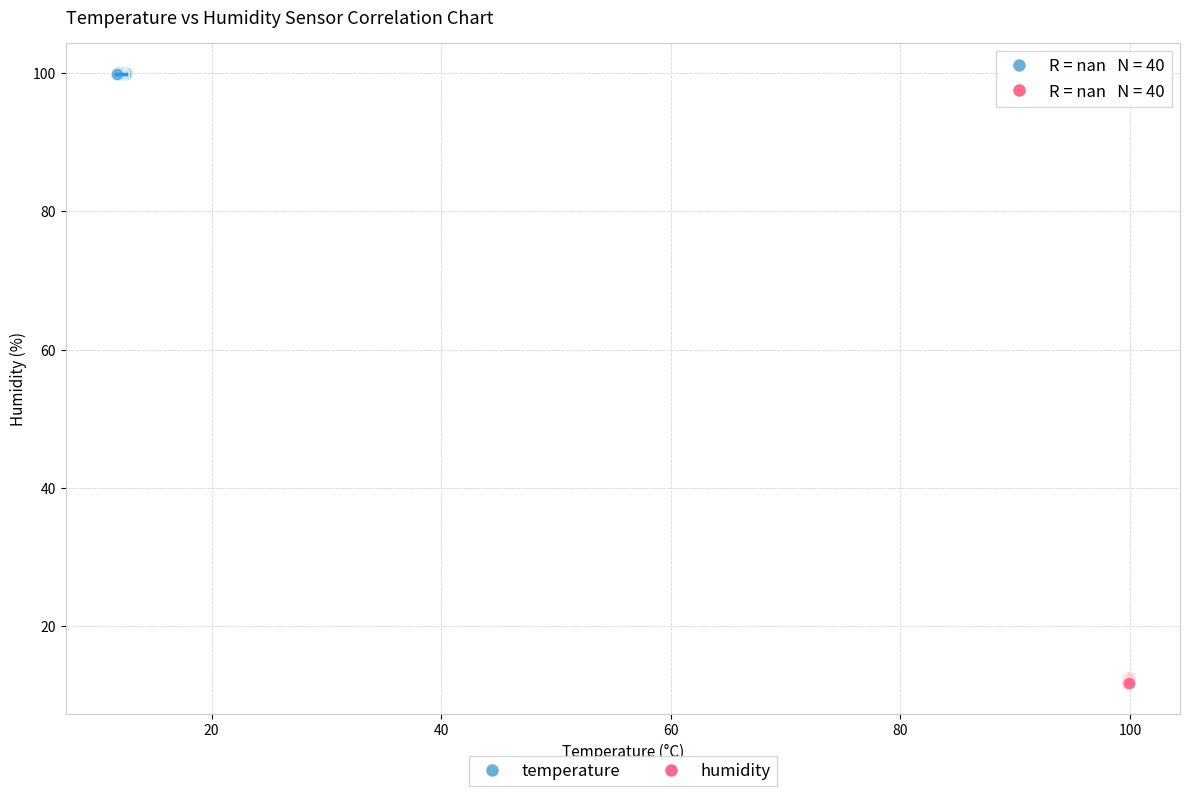

Which series contains the highest Y value?

temperature